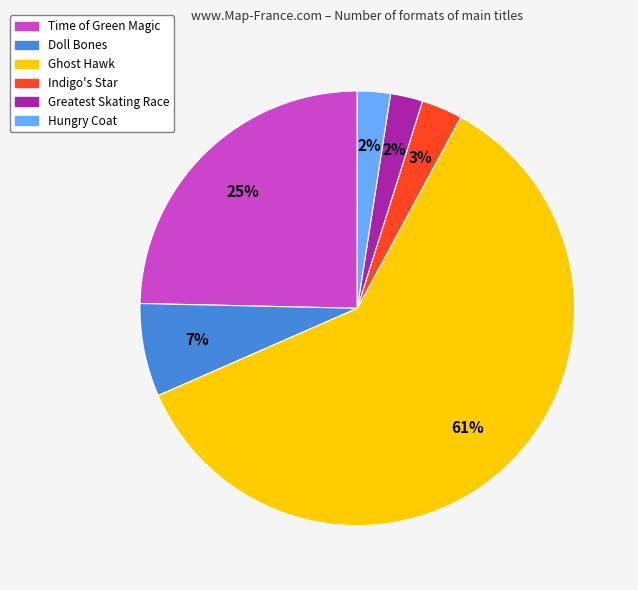

To the nearest percent, what is the combined percentage of Time of Green Magic and Hungry Coat?

27%